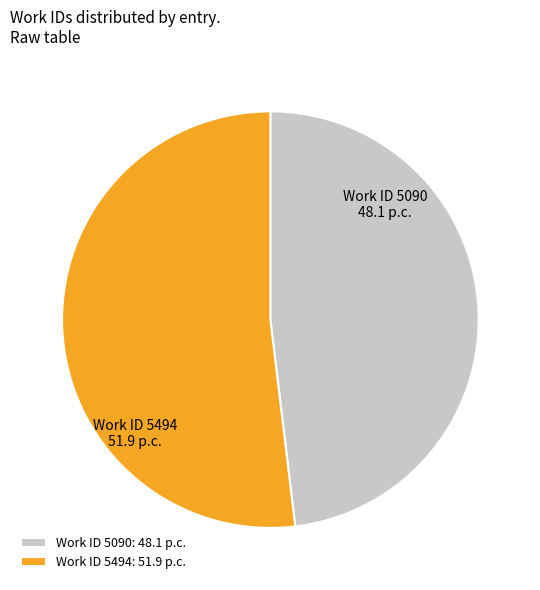

How many slices are in this pie chart?

2